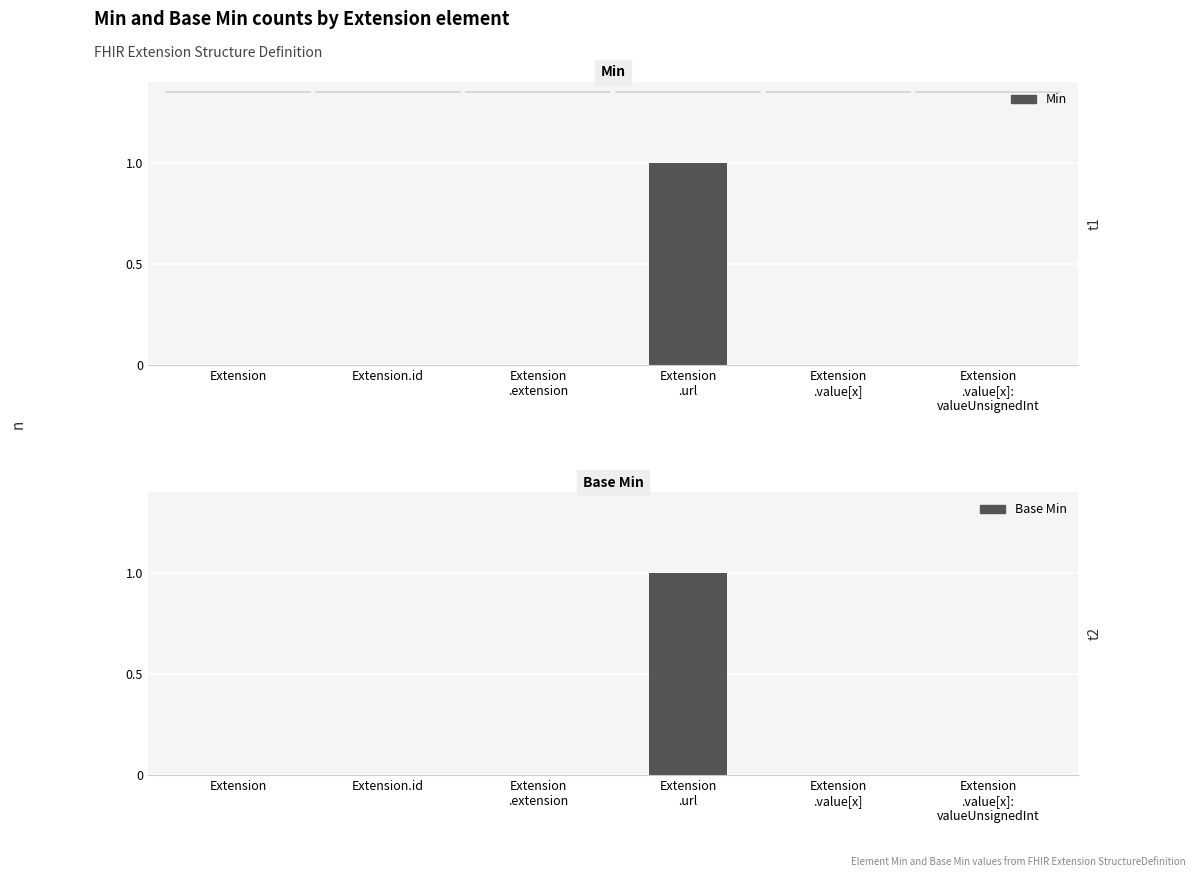

Rank the categories by Min value from highest to lowest.

Extension
.url, Extension, Extension.id, Extension
.extension, Extension
.value[x], Extension
.value[x]:
valueUnsignedInt